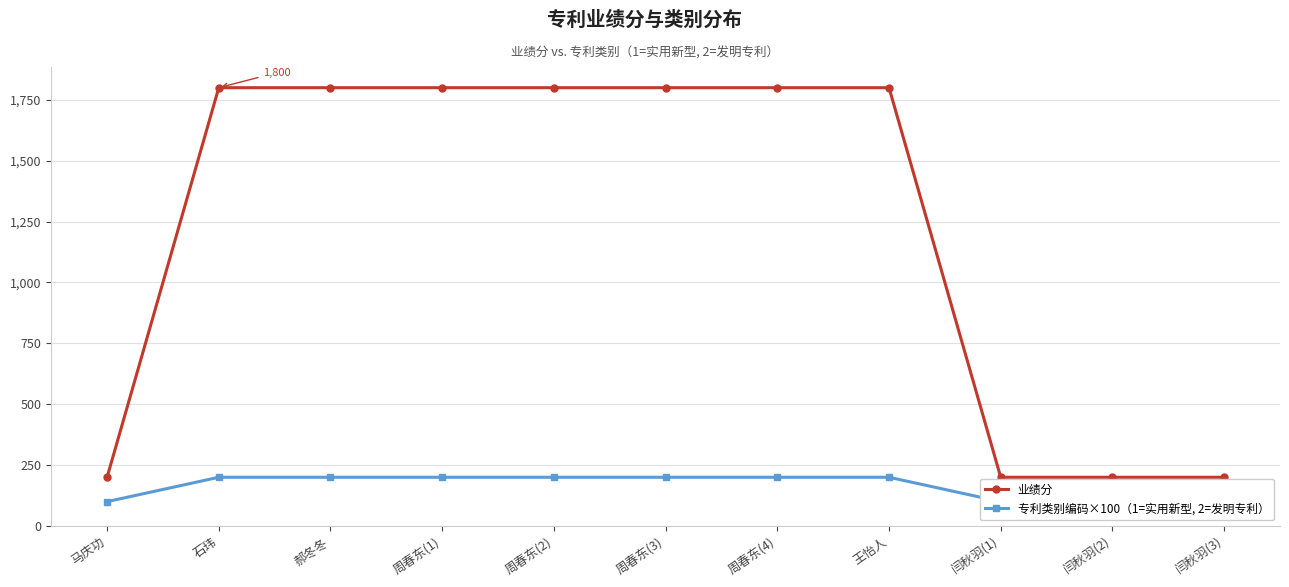

Rank the series by their maximum value, from highest to lowest.

业绩分, 专利类别编码×100（1=实用新型, 2=发明专利）